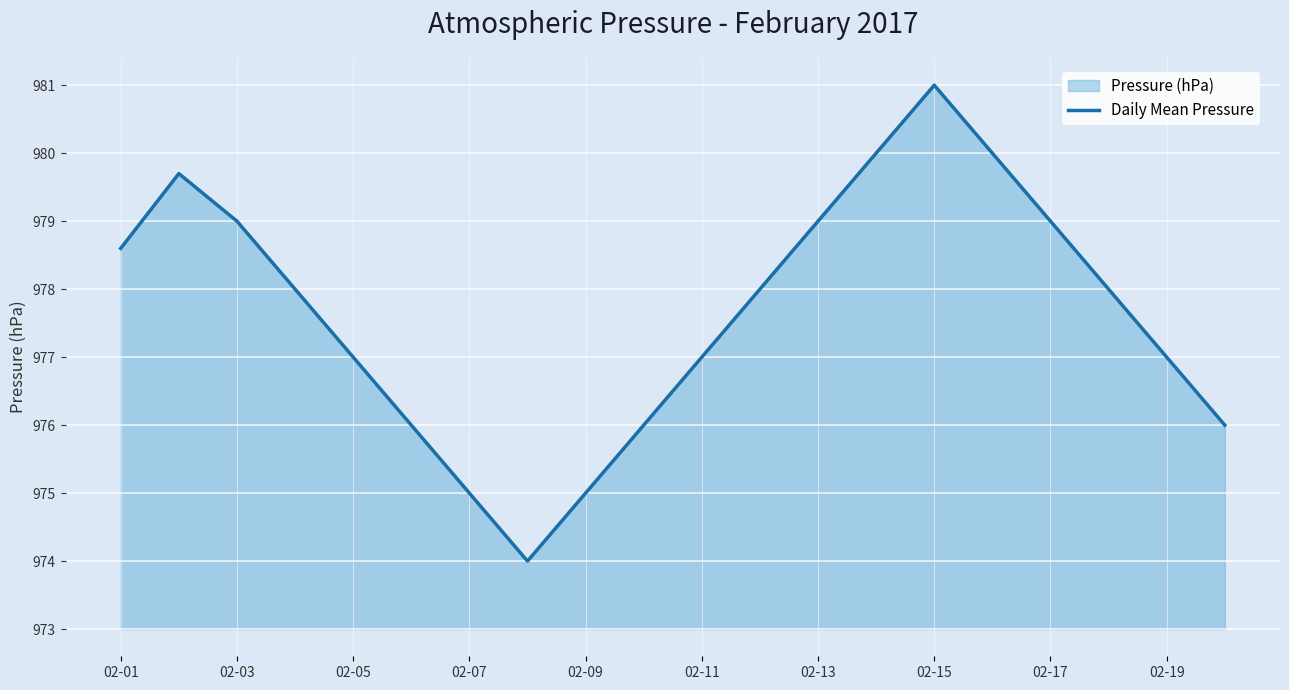

Reading left to right, what are all the values shown in this chart?

978.6	979.7	979.0	978.0	977.0	976.0	975.0	974.0	975.0	976.0	977.0	978.0	979.0	980.0	981.0	980.0	979.0	978.0	977.0	976.0